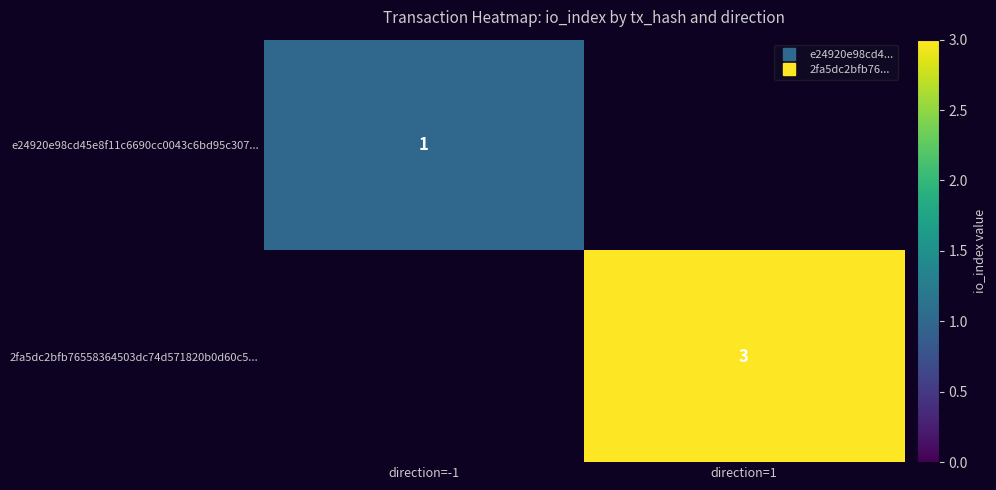

At which label does e24920e98cd45e8f11c6690cc0043c6bd95c307... reach its minimum?

direction=-1